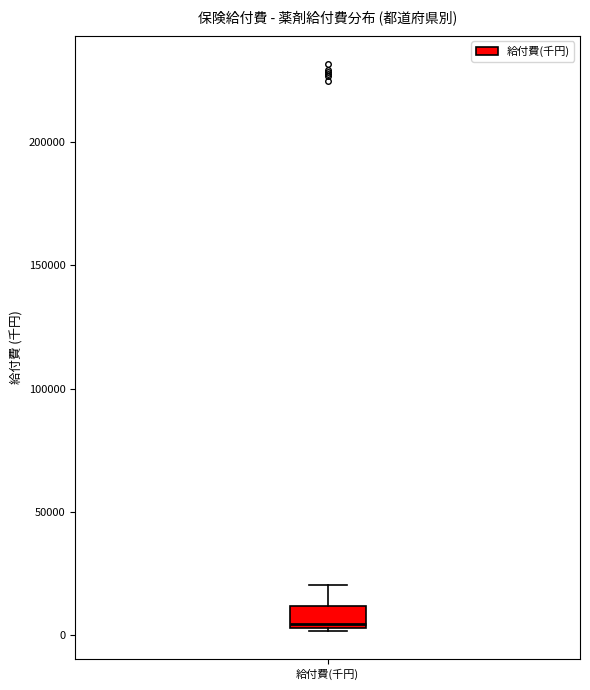

Where is the upper edge of the box for 給付費(千円) on the y-axis? The values are not printed on the chart, so give them approximately, as read against the axis.

10000